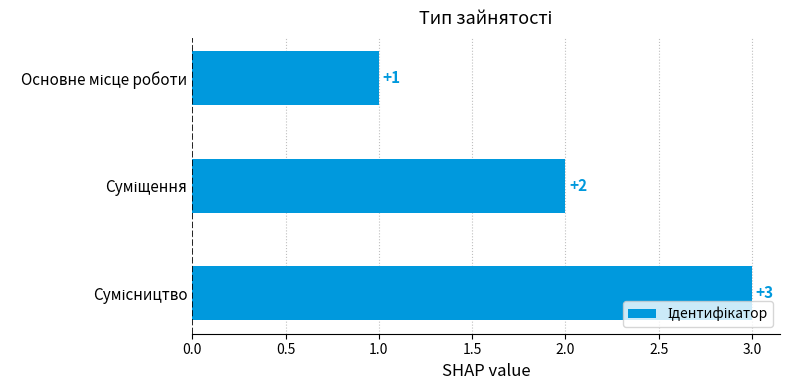

What is the maximum value shown in the chart?

3